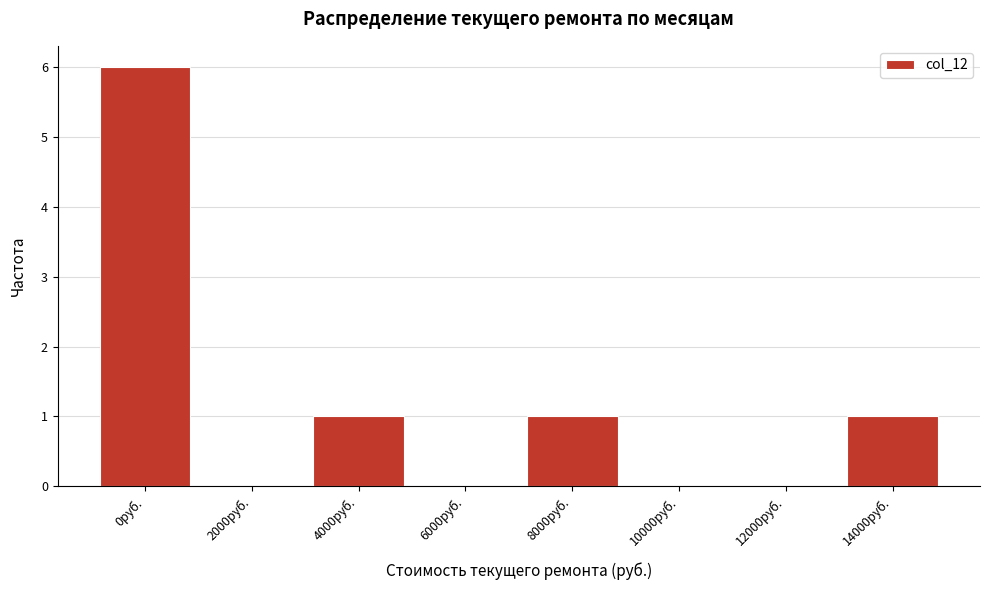

Reading right to left, what are all the values shown in this chart?

14000руб.=1	12000руб.=0	10000руб.=0	8000руб.=1	6000руб.=0	4000руб.=1	2000руб.=0	0руб.=6